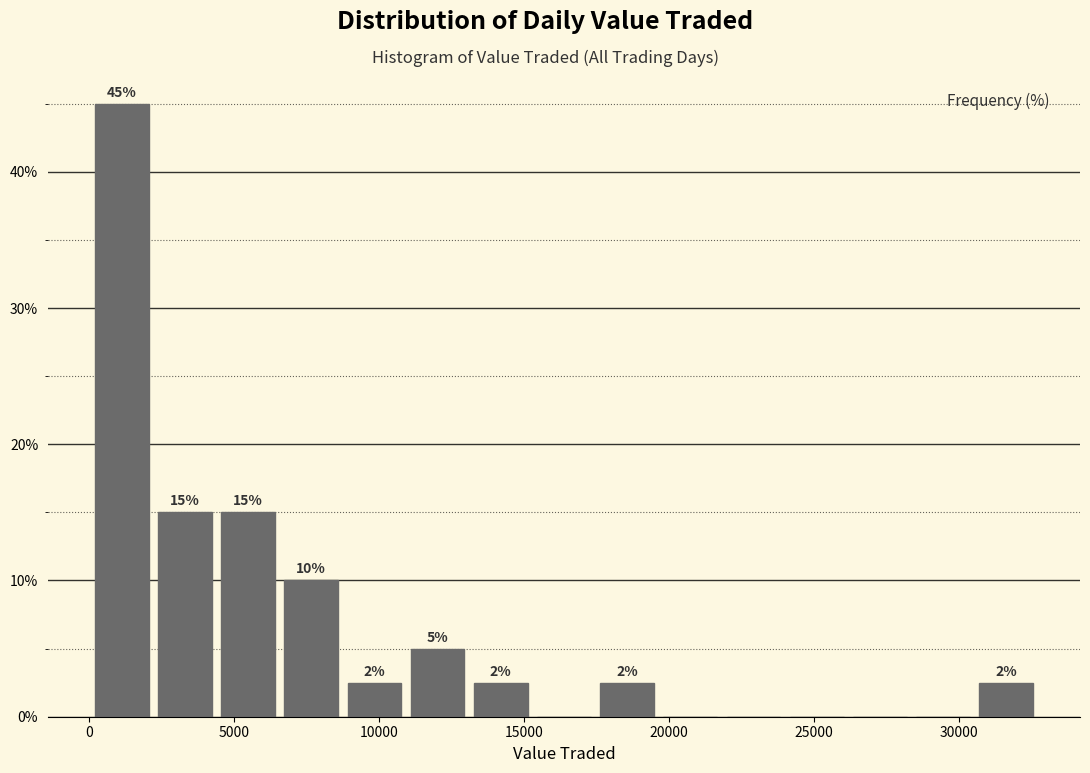

Over which range of the x-axis is the bar tallest?

0 to 2000